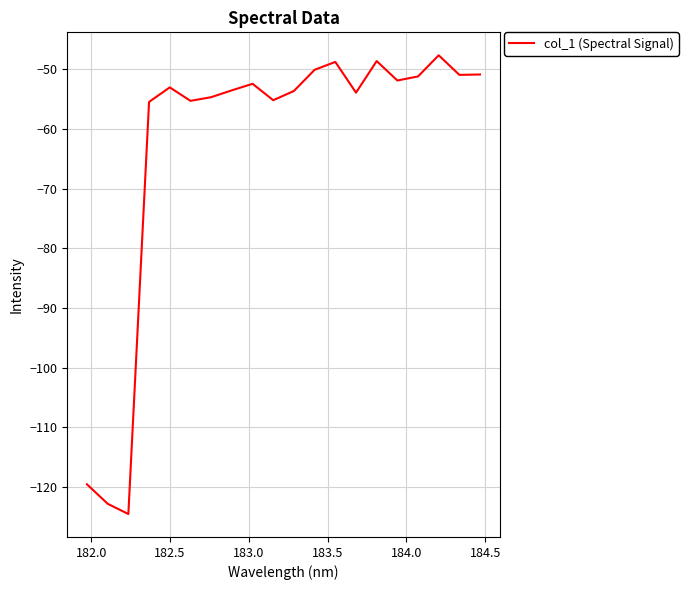

What is the smallest value displayed?

-124.5